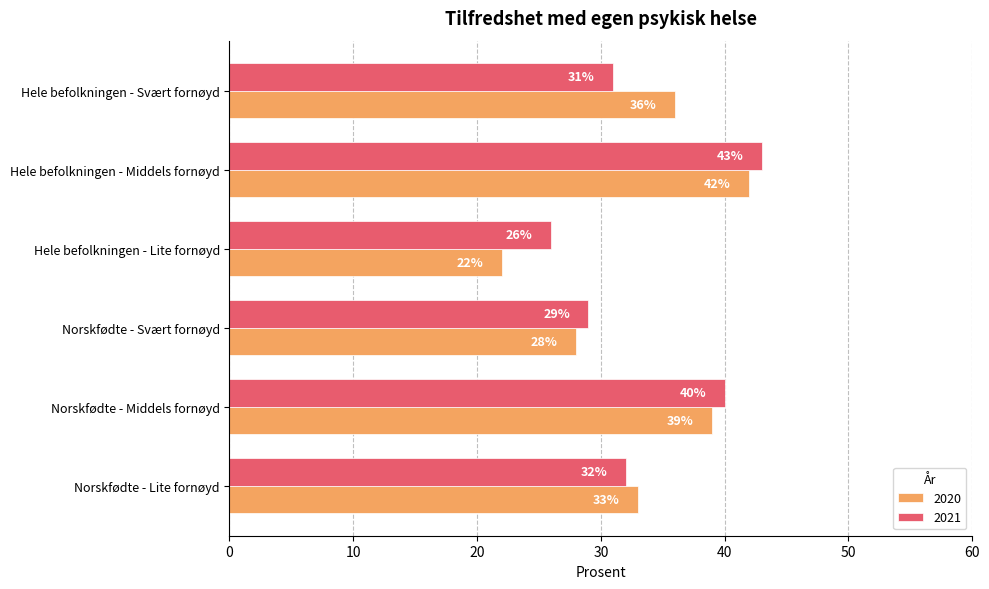

How many 2021 values are between 29 and 40?

4